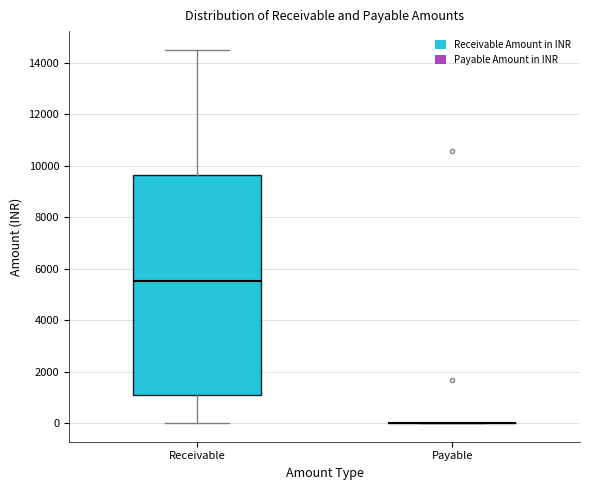

Which box is the tallest, from its lower edge to its upper edge?

Receivable